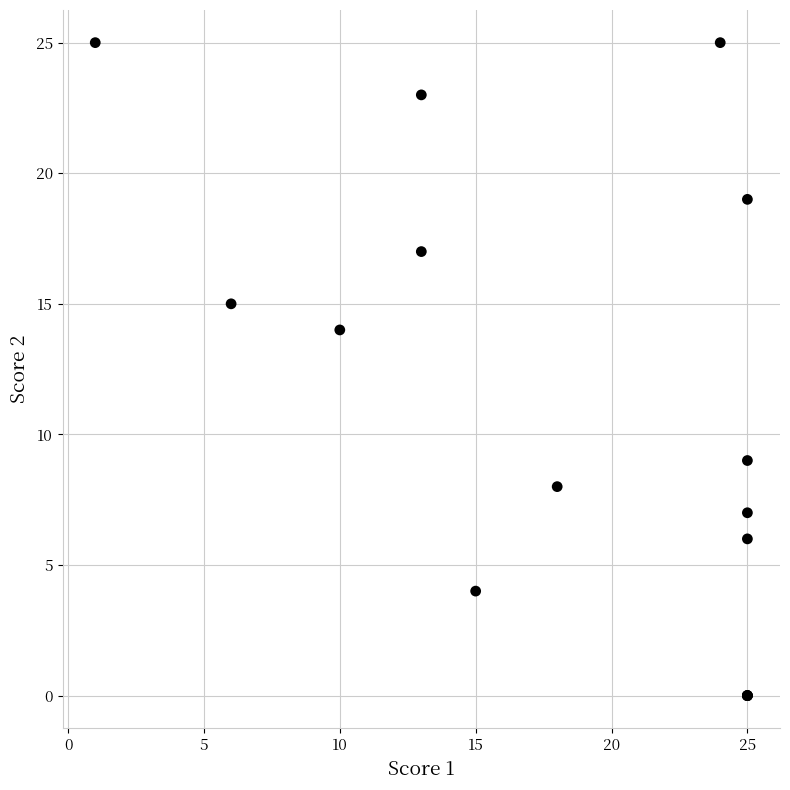

What Y value in the scatter plot is closest to 12?

14